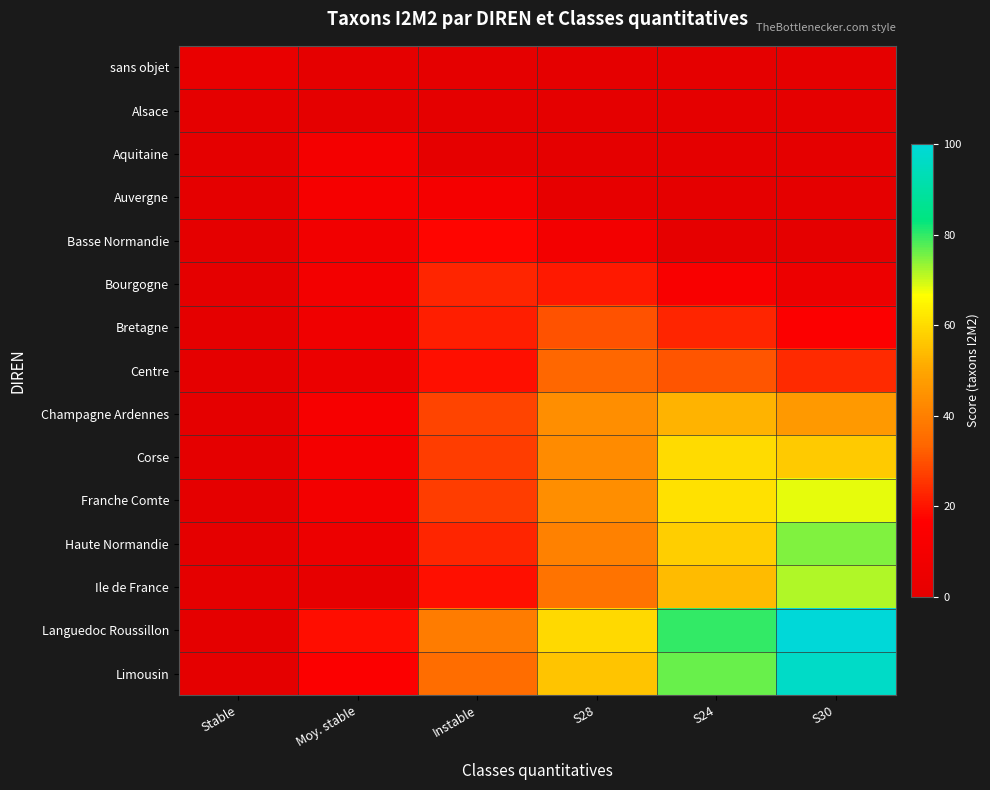

Reading right to left, what are all the values shown in this chart?

sans objet: S30=0.0	S24=0.0	S28=0.0	Instable=0.0	Moy. stable=0.0	Stable=2.9
Alsace: S30=0.0	S24=0.0	S28=0.0	Instable=0.0	Moy. stable=0.0	Stable=0.0
Aquitaine: S30=0.0	S24=0.0	S28=0.0	Instable=0.5	Moy. stable=10.0	Stable=0.0
Auvergne: S30=0.0	S24=0.0	S28=1.5	Instable=10.4	Moy. stable=11.4	Stable=0.0
Basse Normandie: S30=0.0	S24=0.6	S28=9.2	Instable=17.8	Moy. stable=8.6	Stable=0.0
Bourgogne: S30=5.3	S24=13.2	S28=21.1	Instable=23.0	Moy. stable=9.1	Stable=0.0
Bretagne: S30=15.2	S24=22.7	S28=30.1	Instable=21.8	Moy. stable=7.5	Stable=0.0
Centre: S30=23.5	S24=30.7	S28=33.9	Instable=19.3	Moy. stable=4.7	Stable=0.0
Champagne Ardennes: S30=46.8	S24=52.4	S28=44.1	Instable=28.0	Moy. stable=11.8	Stable=0.0
Corse: S30=56.7	S24=59.9	S28=43.3	Instable=26.7	Moy. stable=10.1	Stable=0.0
Franche Comte: S30=68.3	S24=61.0	S28=43.9	Instable=26.7	Moy. stable=9.6	Stable=0.0
Haute Normandie: S30=74.9	S24=57.6	S28=40.3	Instable=23.0	Moy. stable=5.7	Stable=0.0
Ile de France: S30=71.6	S24=54.2	S28=36.7	Instable=19.3	Moy. stable=1.8	Stable=0.0
Languedoc Roussillon: S30=100.0	S24=79.7	S28=59.4	Instable=39.1	Moy. stable=18.8	Stable=0.0
Limousin: S30=96.7	S24=76.3	S28=55.8	Instable=35.4	Moy. stable=14.9	Stable=0.0